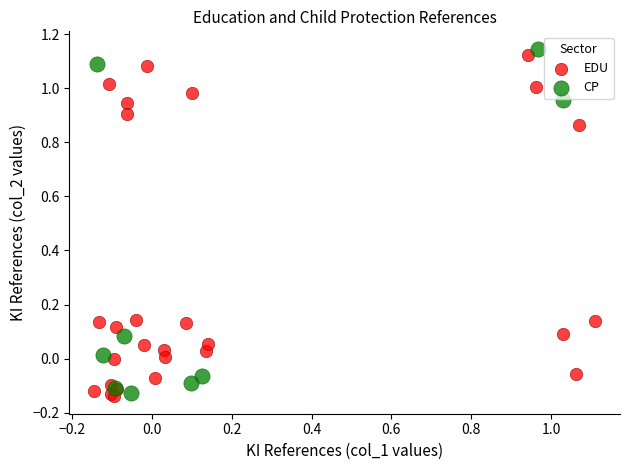

Which series contains the highest Y value?

CP